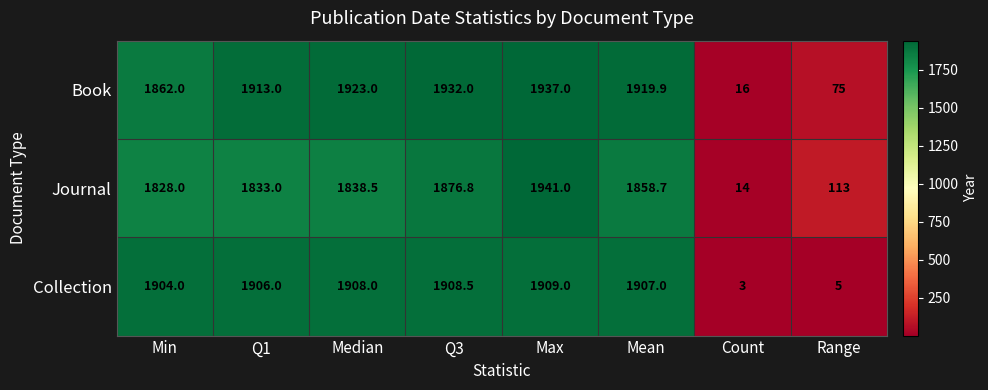

Reading left to right, extract all data points from this chart.

Book: Min=1862.0	Q1=1913.0	Median=1923.0	Q3=1932.0	Max=1937.0	Mean=1919.9	Count=16.0	Range=75.0
Journal: Min=1828.0	Q1=1833.0	Median=1838.5	Q3=1876.8	Max=1941.0	Mean=1858.7	Count=14.0	Range=113.0
Collection: Min=1904.0	Q1=1906.0	Median=1908.0	Q3=1908.5	Max=1909.0	Mean=1907.0	Count=3.0	Range=5.0